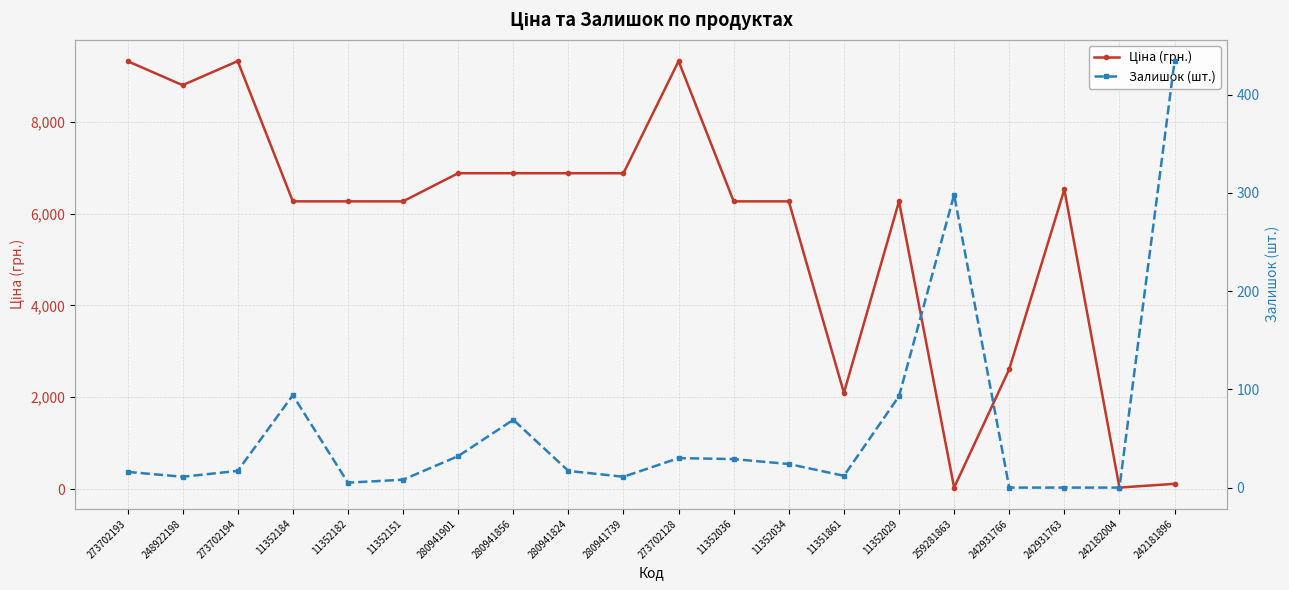

What is the greatest value displayed?

9321.4